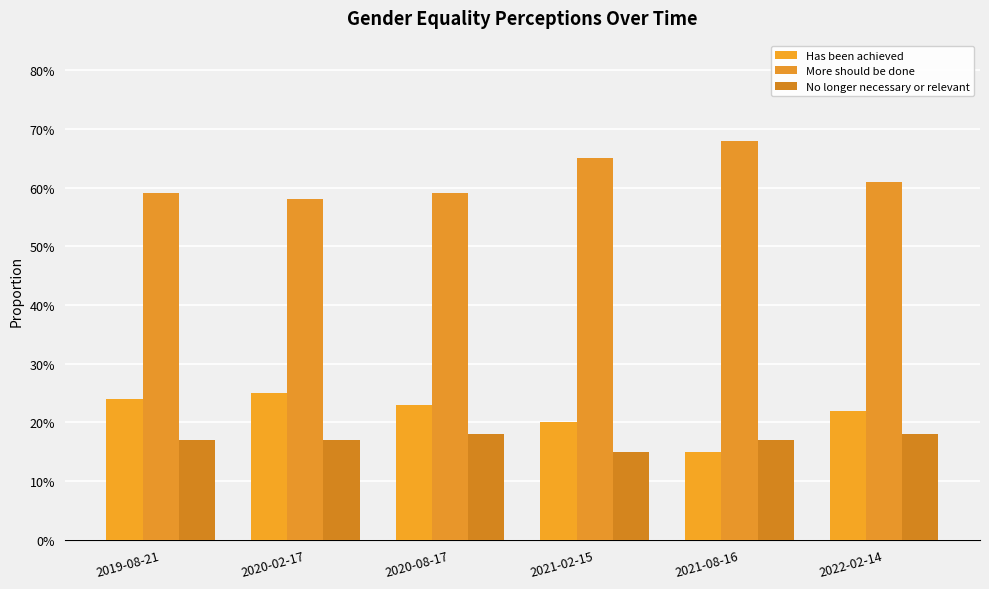

Reading right to left, list all the values displayed in this chart.

Has been achieved: 0.2	0.1	0.2	0.2	0.2	0.2
More should be done: 0.6	0.7	0.7	0.6	0.6	0.6
No longer necessary or relevant: 0.2	0.2	0.1	0.2	0.2	0.2